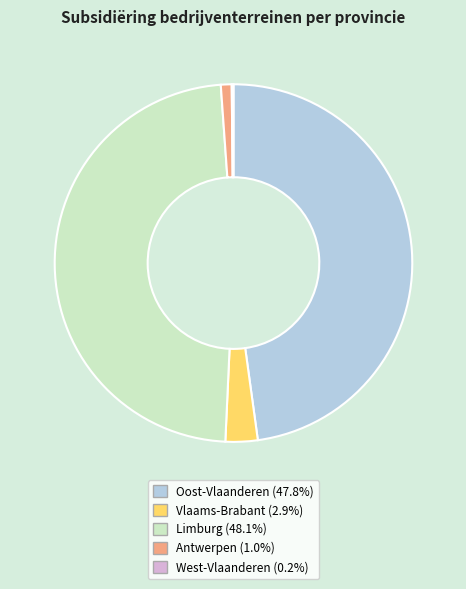

What is the ratio of the value at Oost-Vlaanderen (47.8%) to the value at Limburg (48.1%)?

1.0